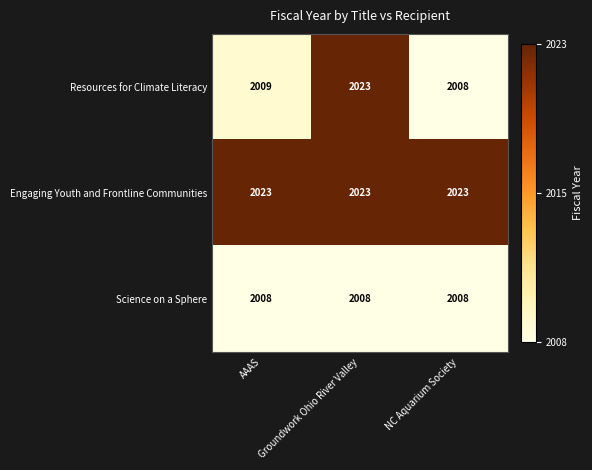

Which series has the largest total across all categories?

Engaging Youth and Frontline Communities